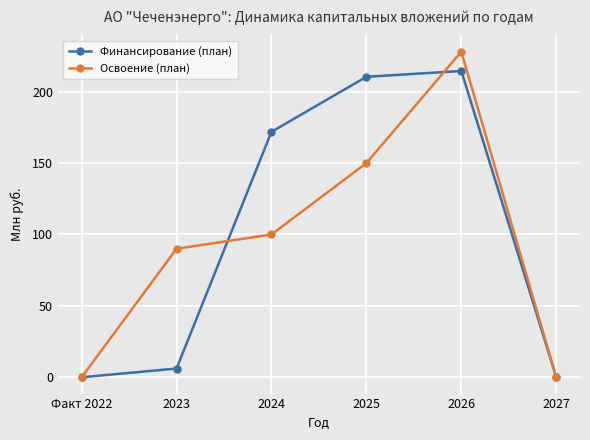

How many series are shown in this chart?

2